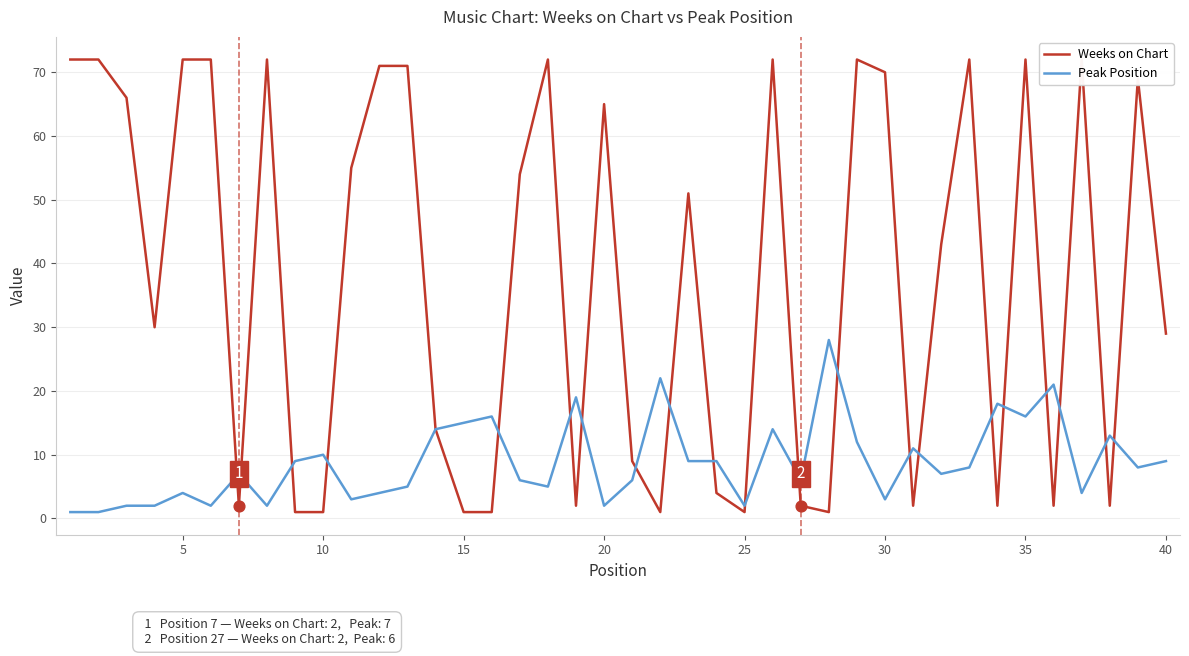

Which series reaches the maximum Y coordinate?

Weeks on Chart